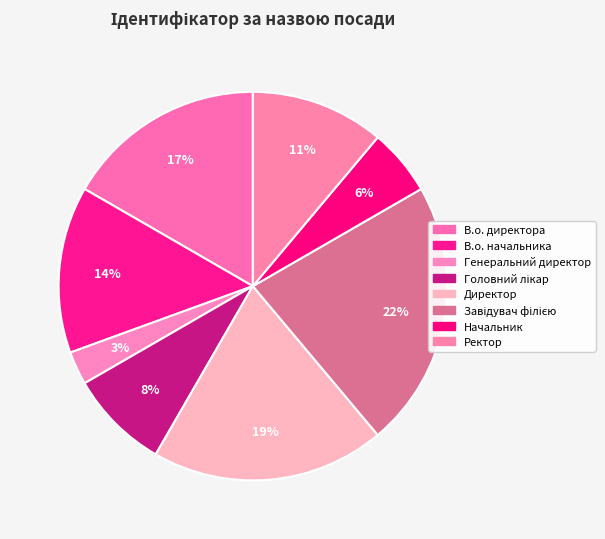

To the nearest percent, what is the average slice percentage?

12%